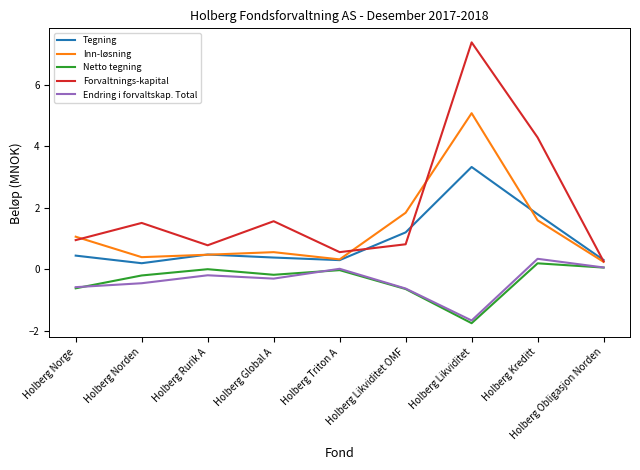

Which series changed the most between Holberg Norden and Holberg Kreditt?

Forvaltnings-kapital